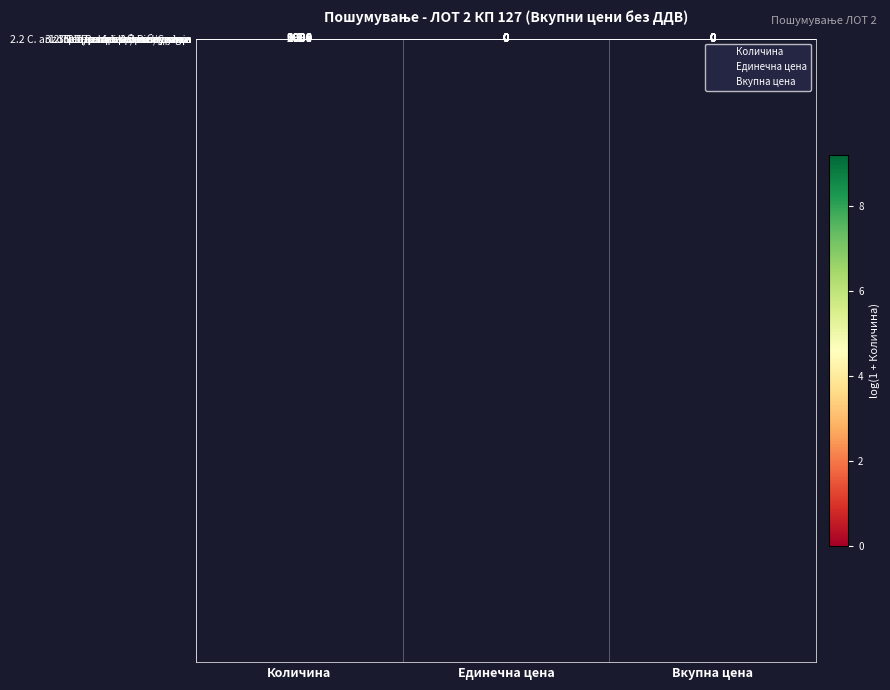

The 3.2 Транспорт на работници series shows 0 at Единечна цена. True or false?

True